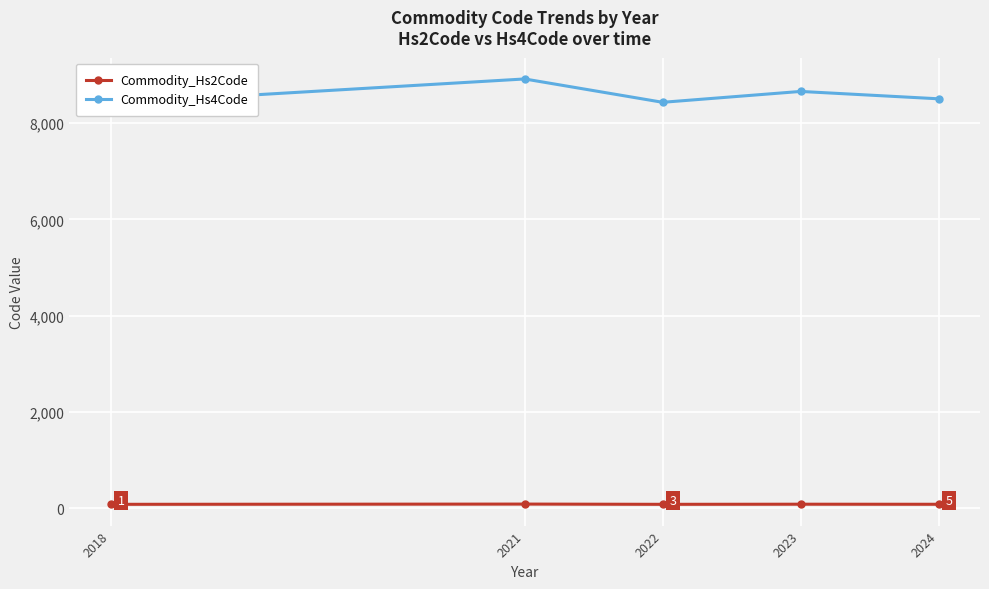

Which series has the largest total across all categories?

Commodity_Hs4Code